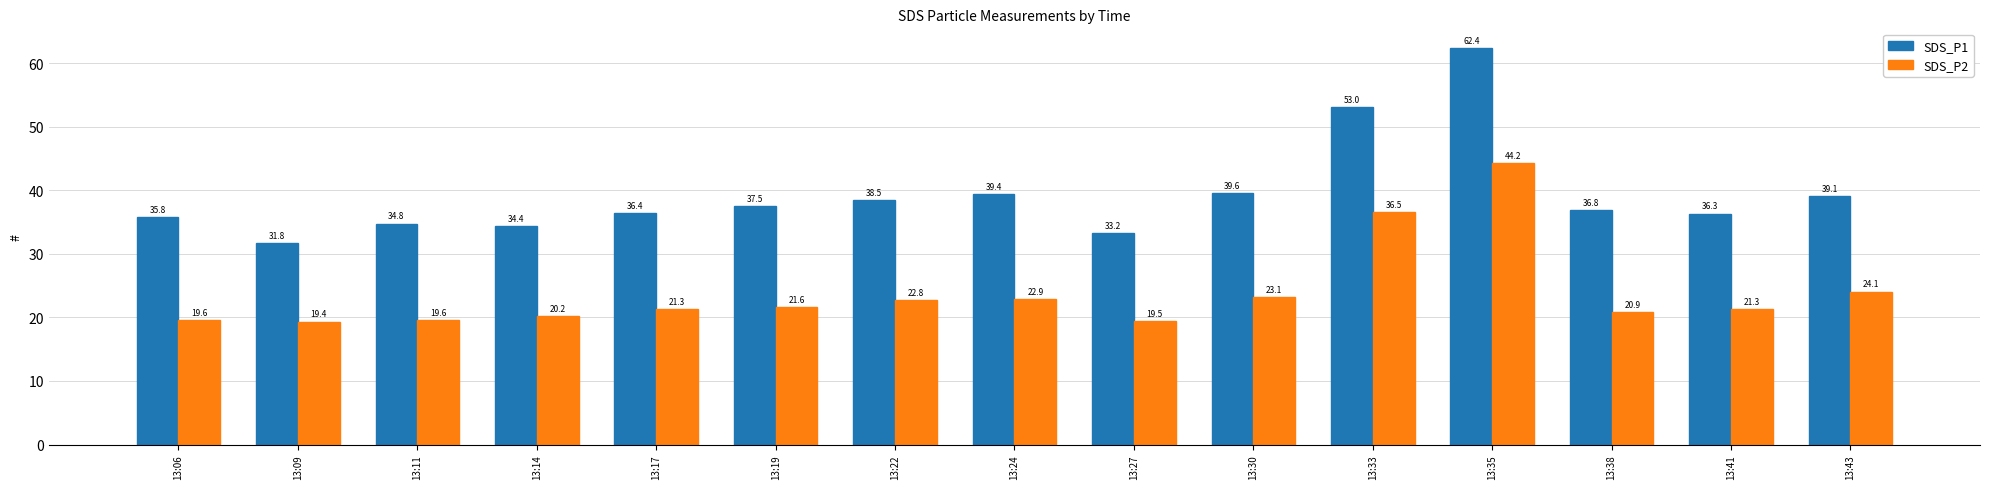

At which category does the chart reach its peak across all series?

13:35